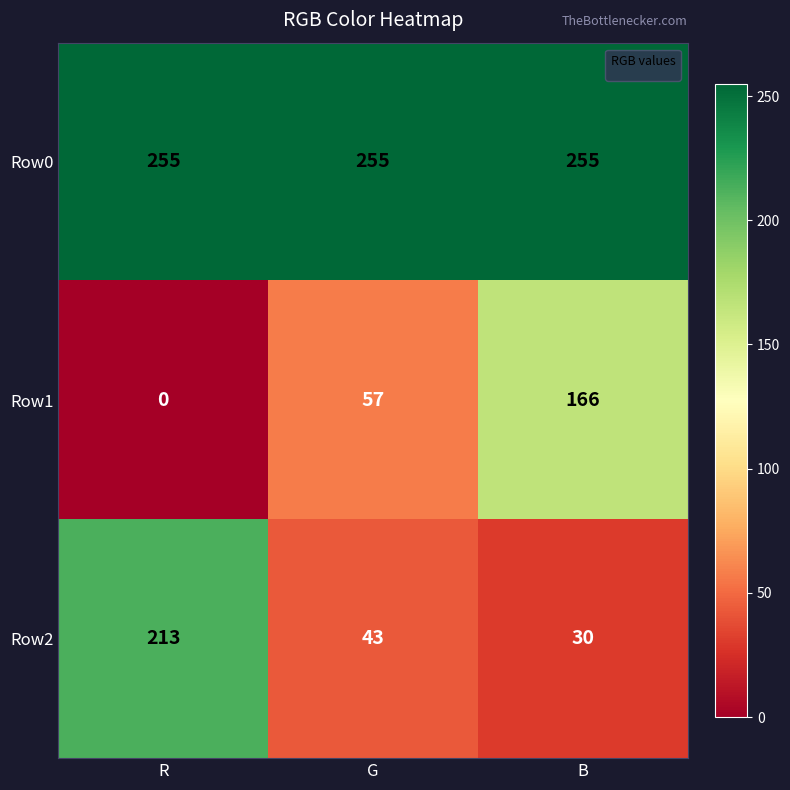

The Row2 series shows 11 at B. True or false?

False